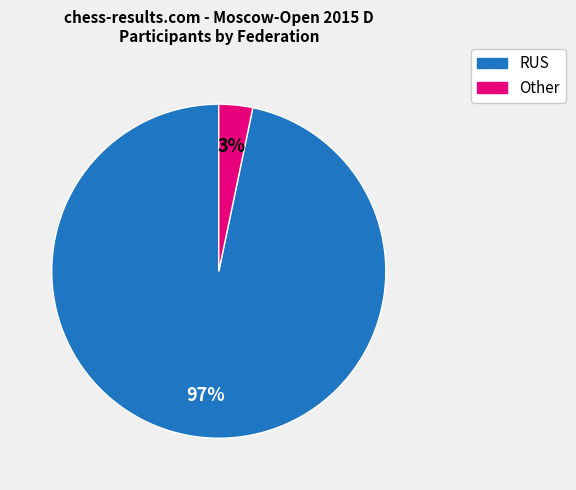

To the nearest percent, what is the combined percentage of Other and RUS?

100%